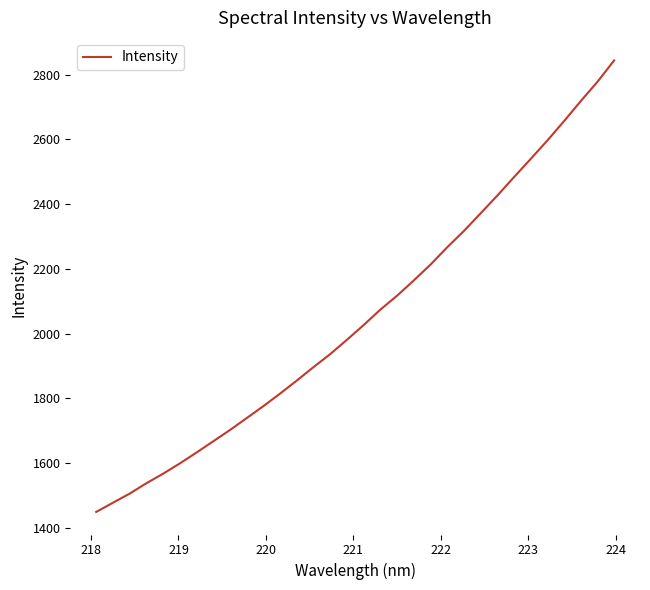

What is the difference between the maximum and minimum values?

1394.5